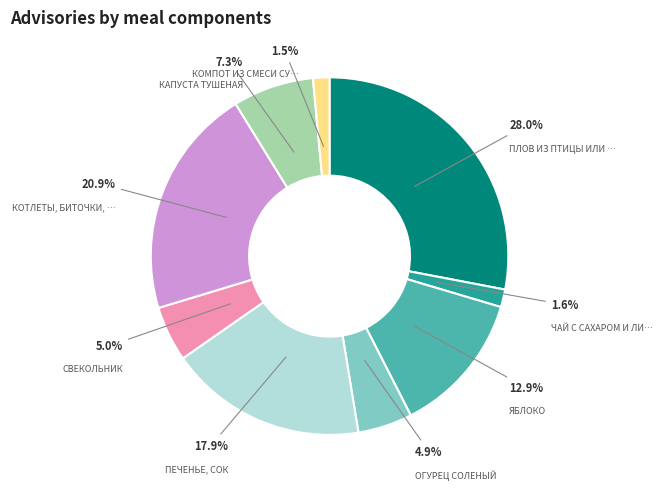

Does any single category account for the majority?

No